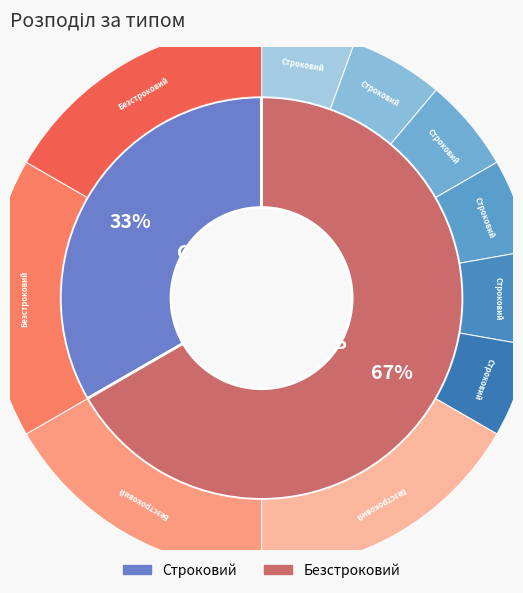

What percentage do Безстроковий and Строковий together represent?

100.0%